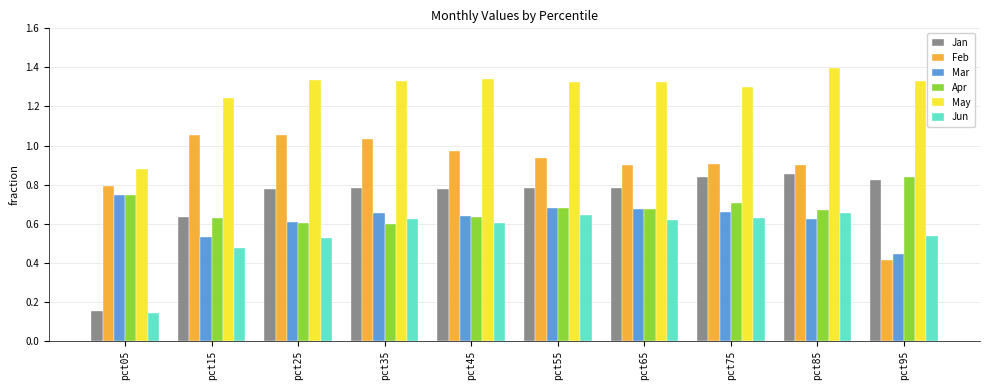

Is it true that Apr equals 0.7 at pct05?

True